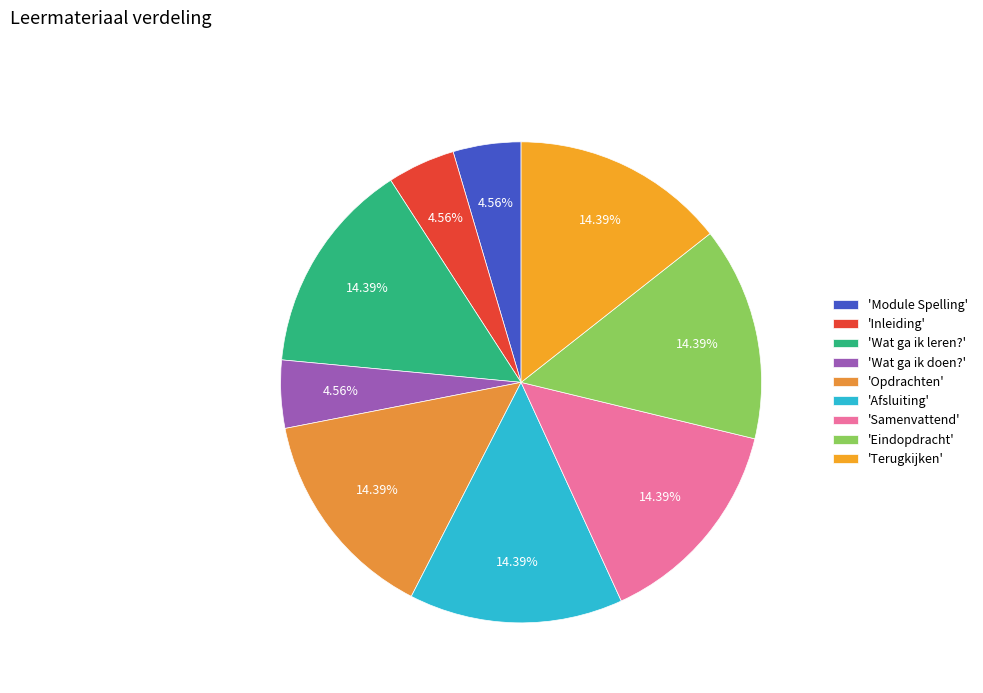

How many segments does this pie chart have?

9